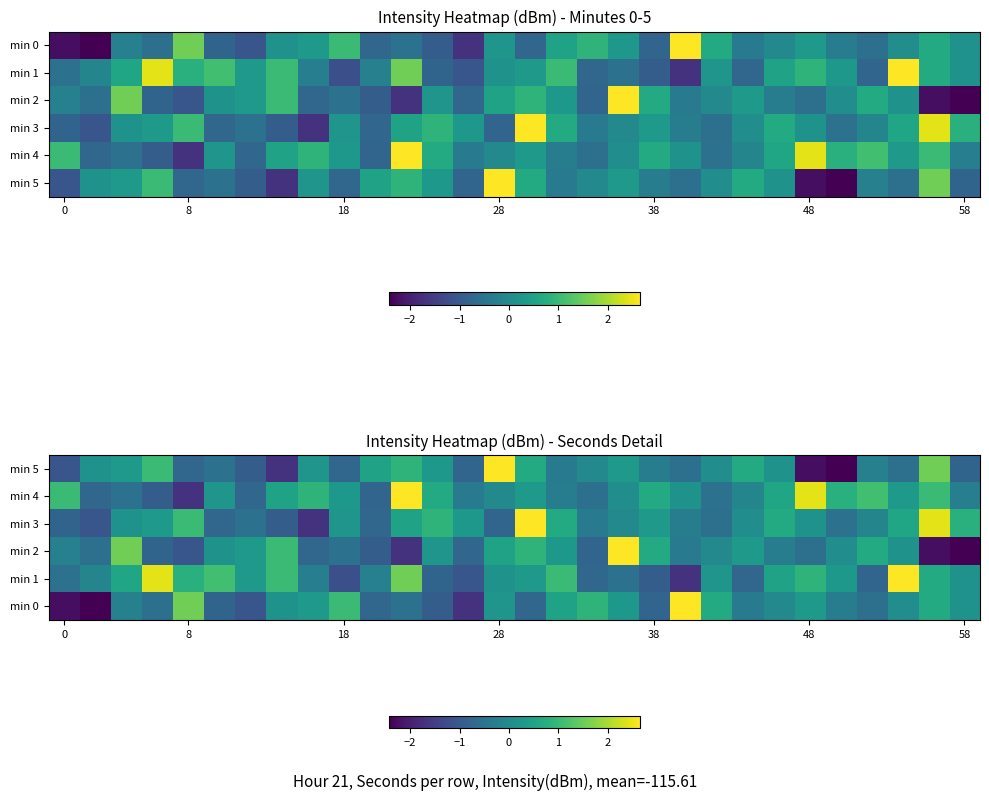

How many series are shown in this chart?

6